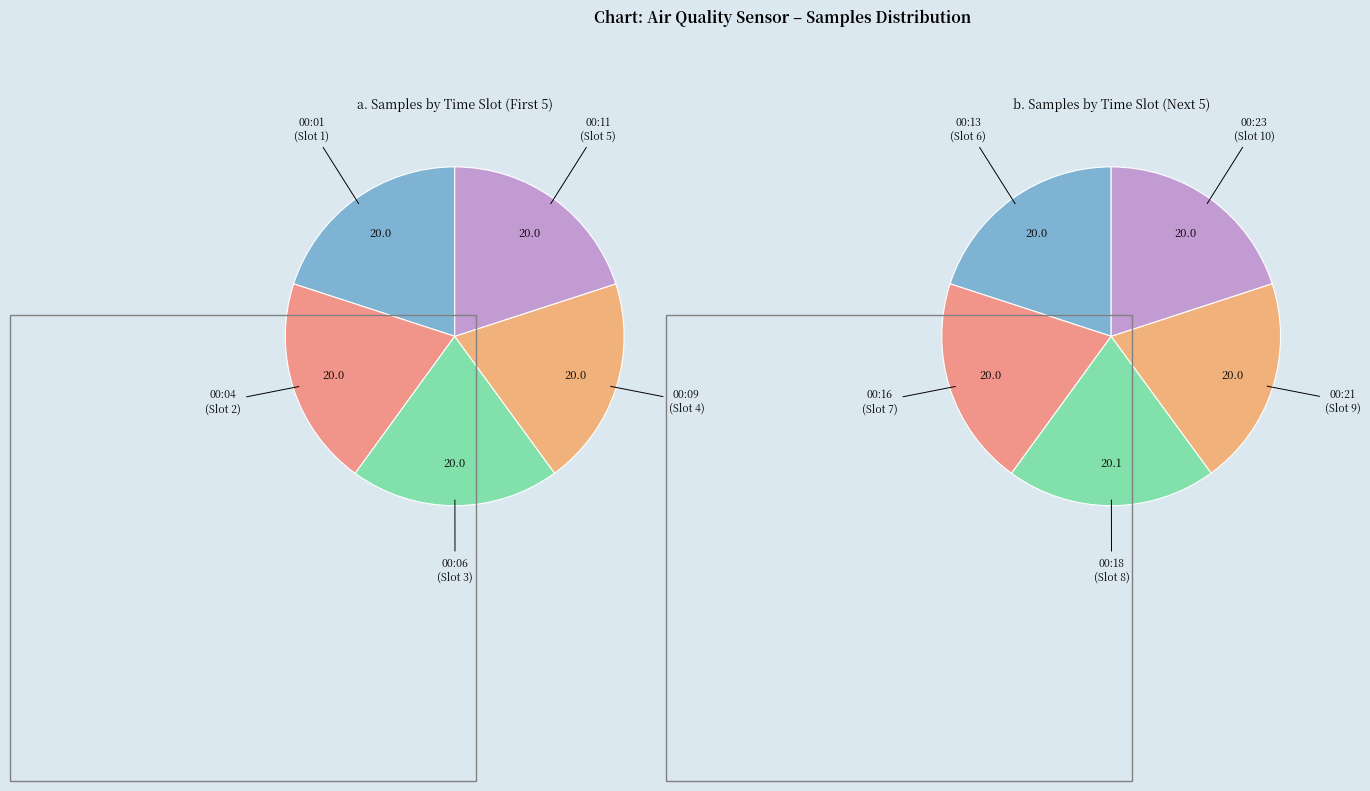

Which slice is the smallest?

00:09